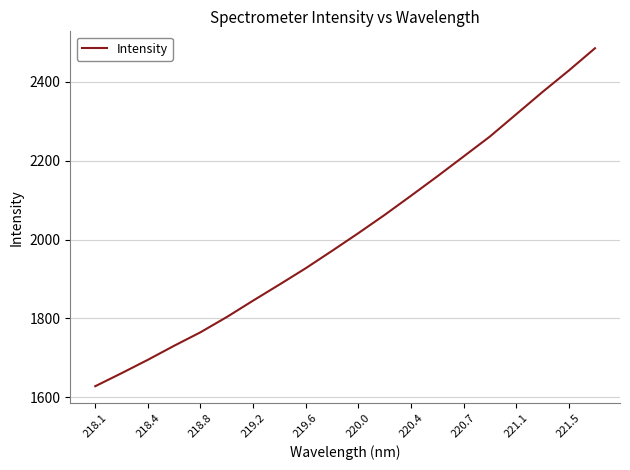

What is the sum of all values?

40338.0